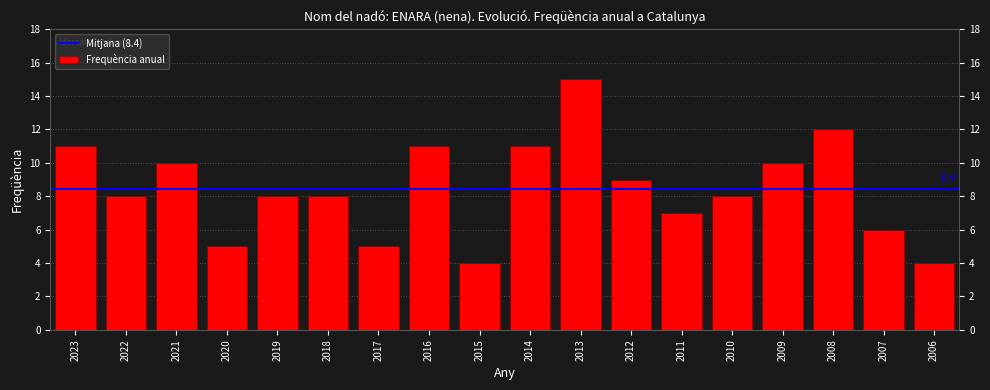

What is the change in value from 2021 to 2013?

+5